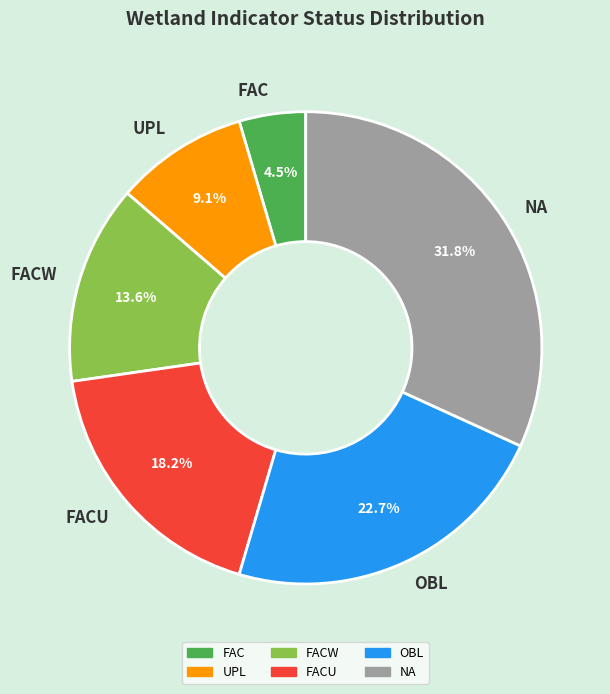

Does any single category account for the majority?

No